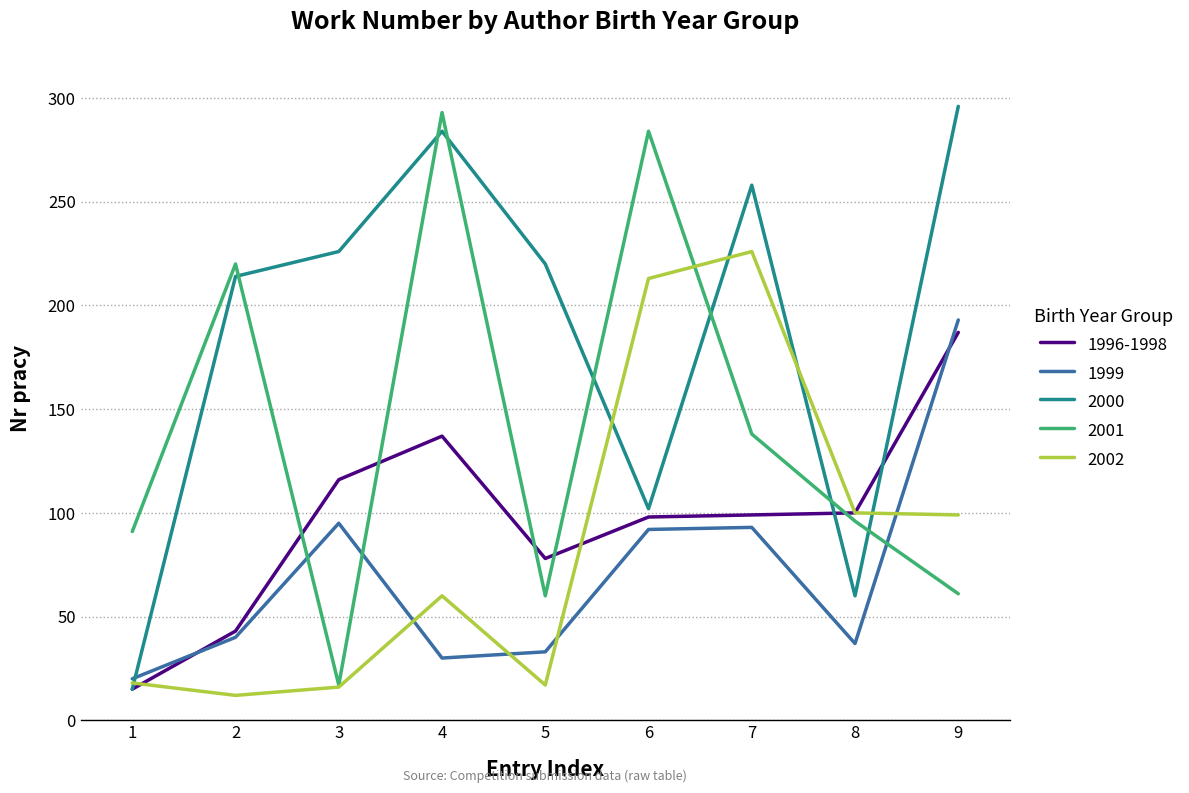

What is the difference between the highest and lowest values at 2?

208